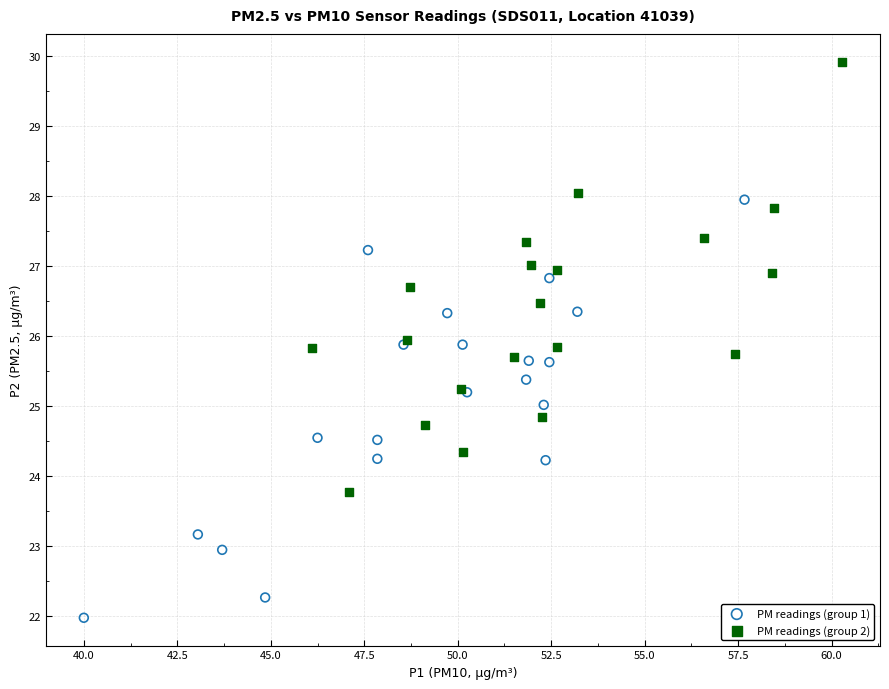

Which series reaches the minimum Y coordinate?

PM readings (group 1)